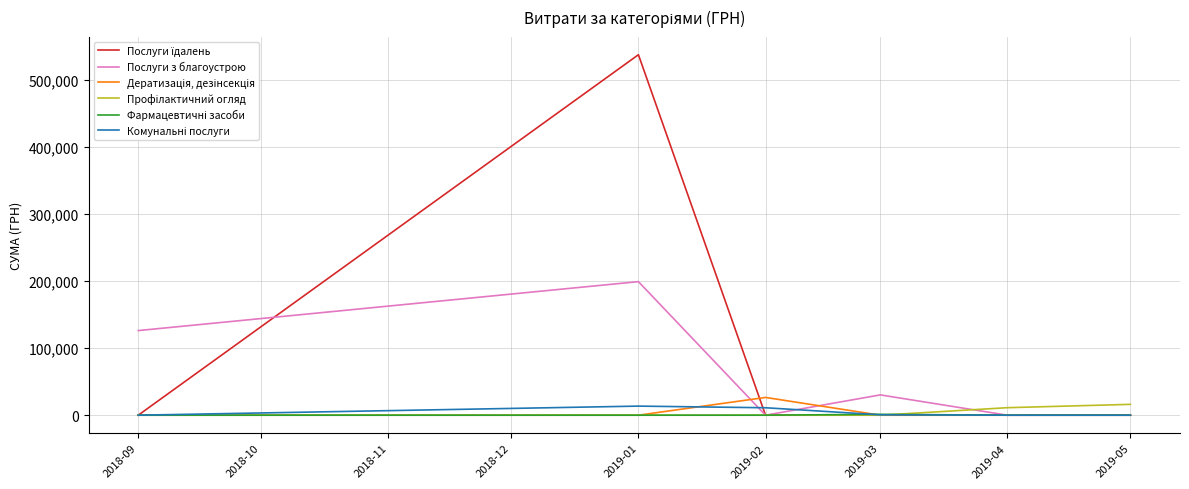

Between 2018-09 and 2019-04, which series saw the biggest shift?

Послуги з благоустрою